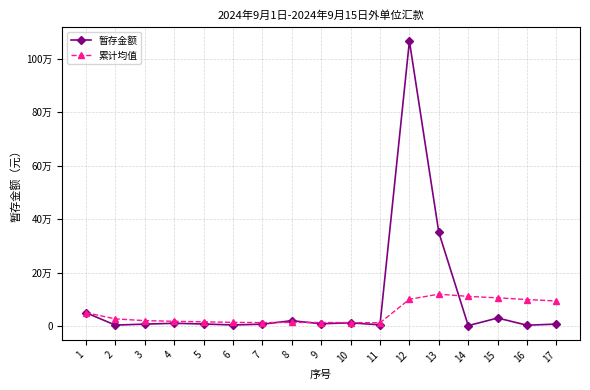

What are all the series names shown in the legend?

暂存金额, 累计均值